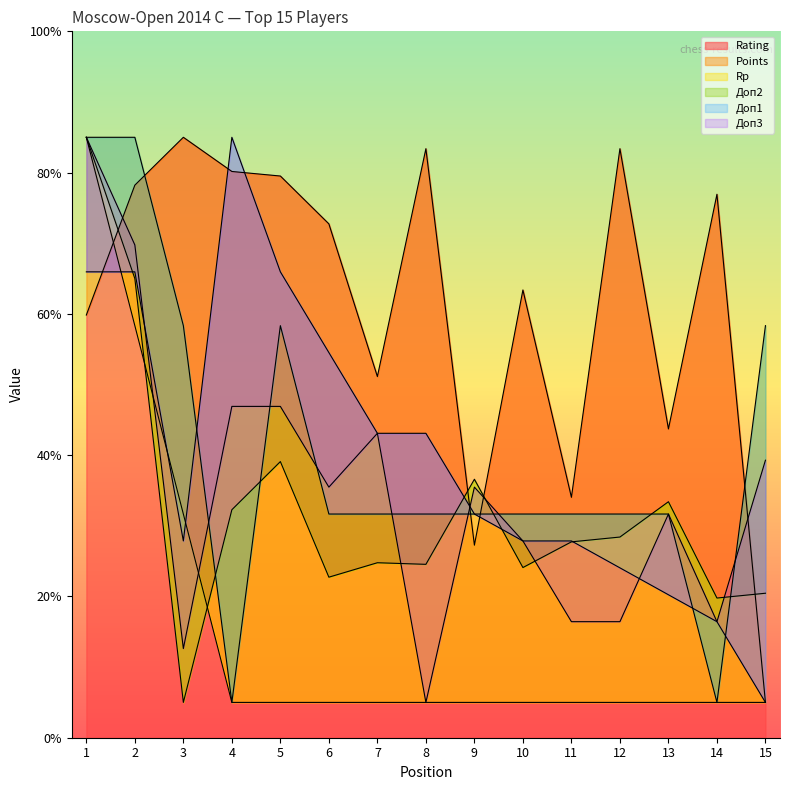

Which category has the lowest value in the Доп1 series?

15